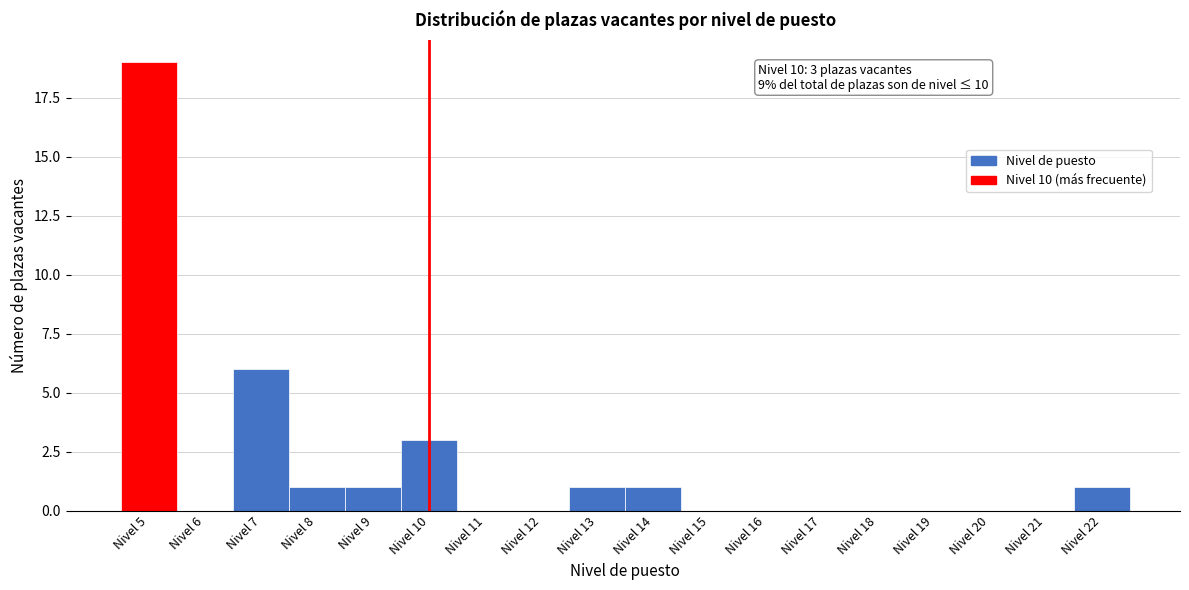

Over which range of the x-axis is the bar tallest?

4.5 to 5.5